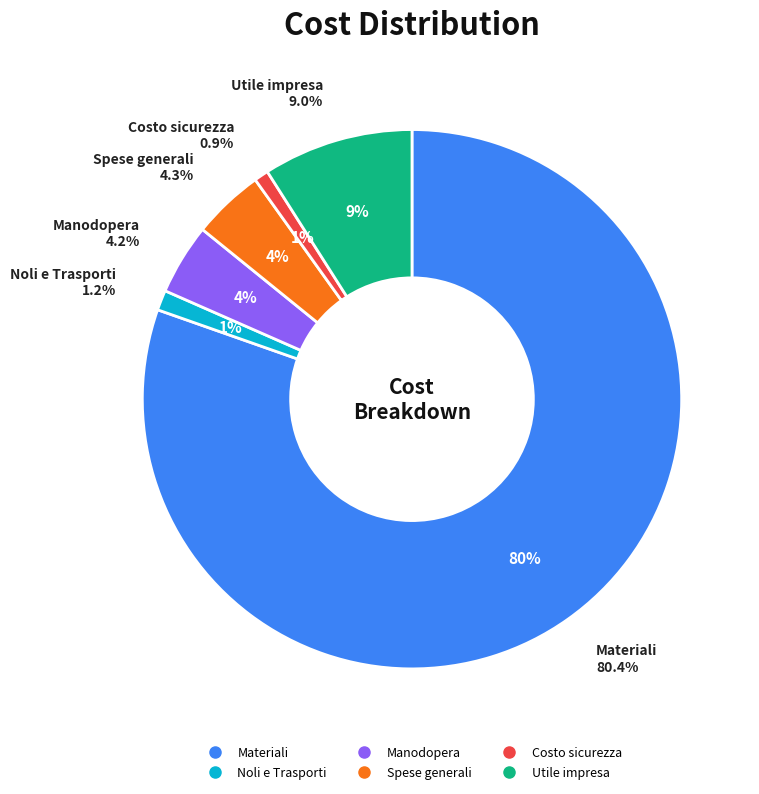

True or false: Utile impresa accounts for 9% of the total.

True